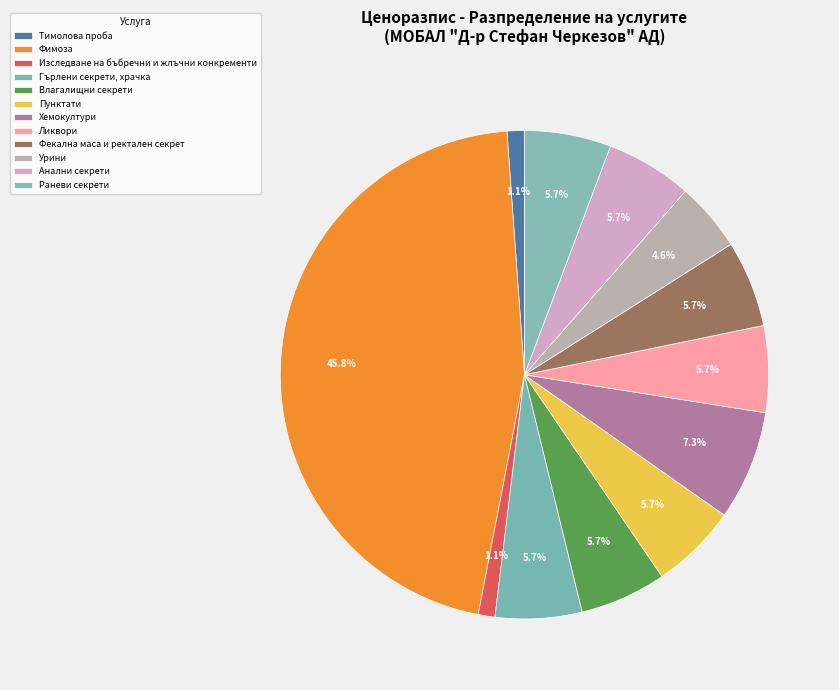

How many segments does this pie chart have?

12